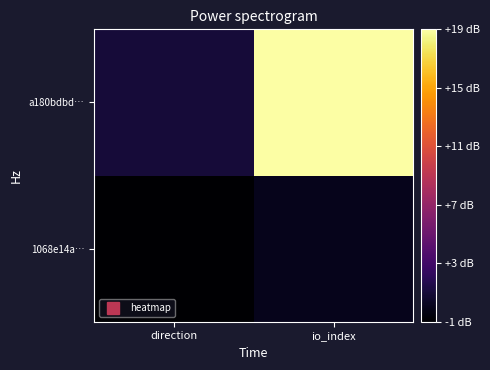

Reading left to right, extract all data points from this chart.

1068e14a…: direction=-1	io_index=0
a180bdbd…: direction=1	io_index=19